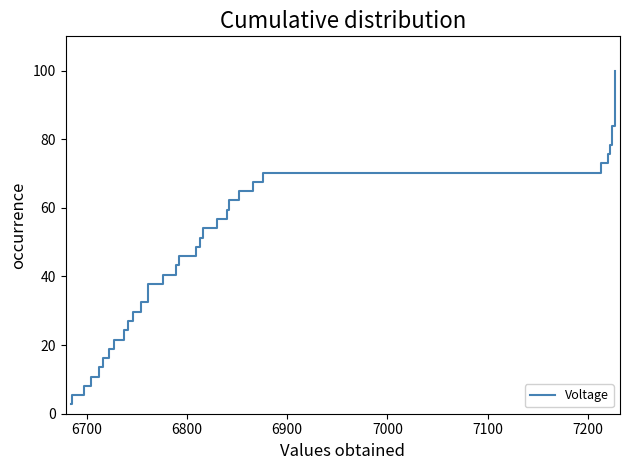

What is the difference between the second highest and second lowest values?

91.9